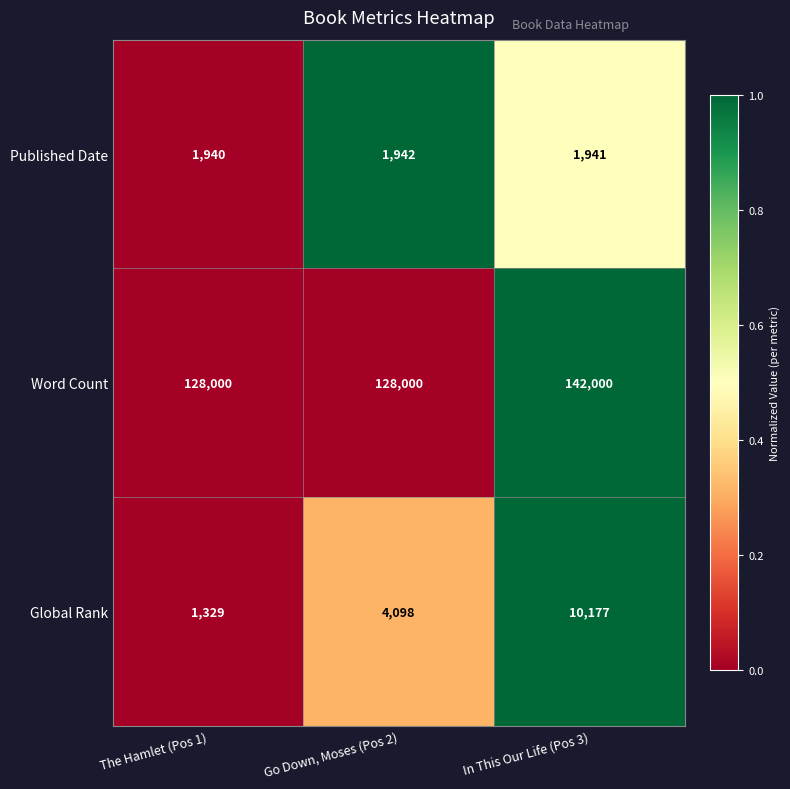

Which series changed the most between Go Down, Moses (Pos 2) and In This Our Life (Pos 3)?

Word Count